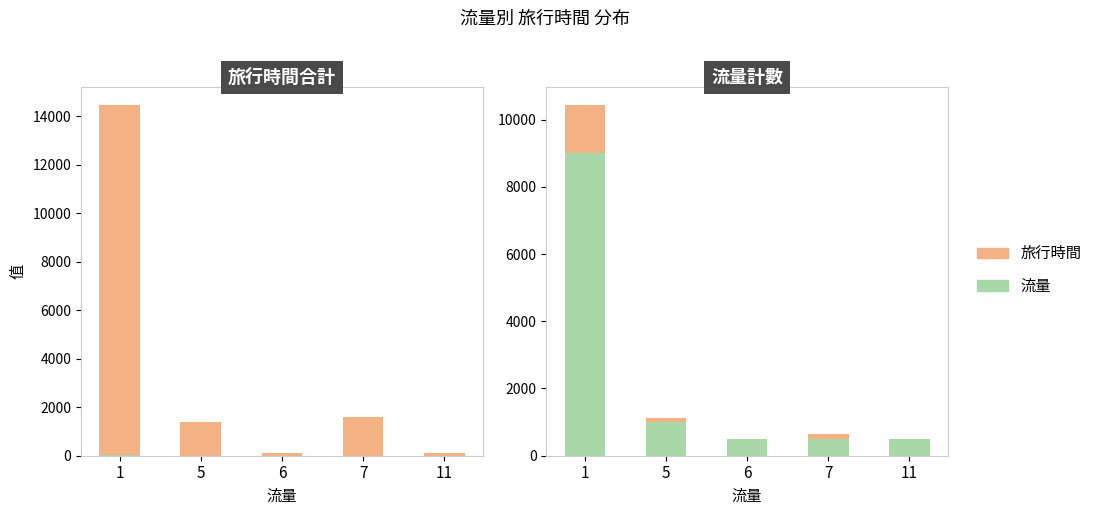

How many data points in 流量 are above 500?

2